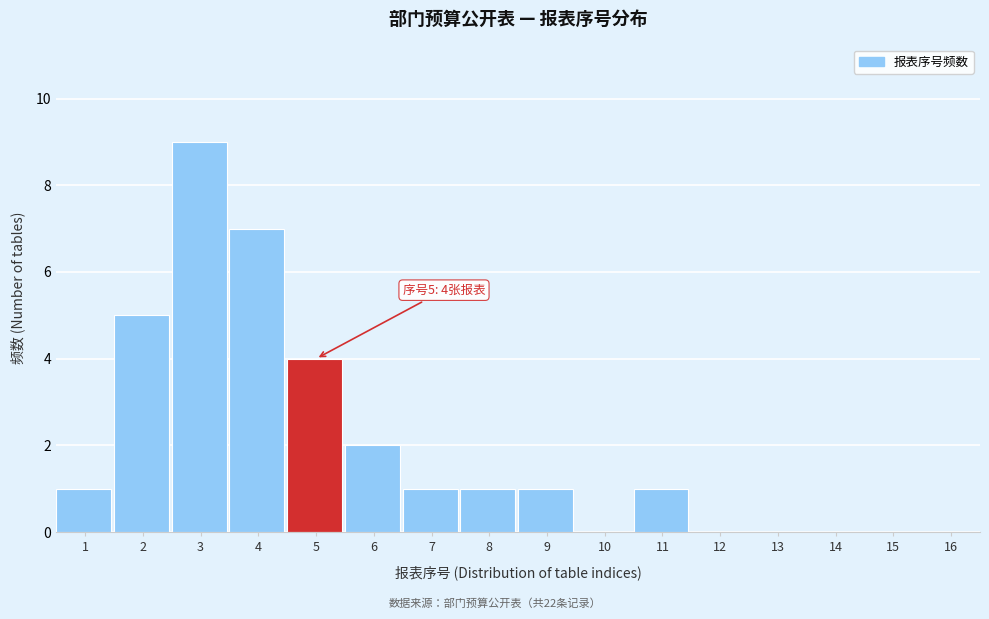

Reading right to left, what are all the values shown in this chart?

16=0	15=0	14=0	13=0	12=0	11=1	10=0	9=1	8=1	7=1	6=2	5=4	4=7	3=9	2=5	1=1